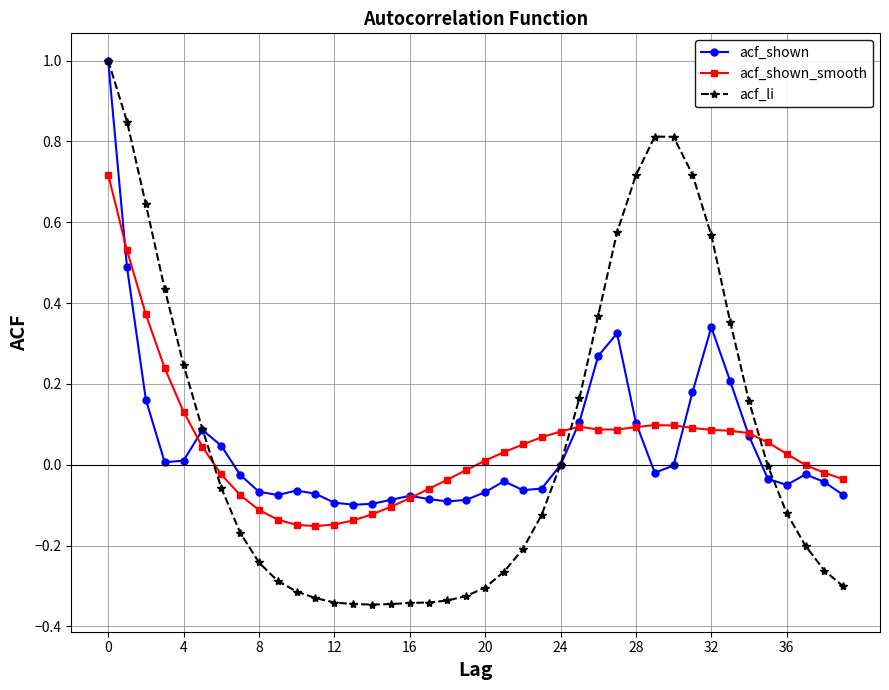

How many categories are shown in the chart?

40